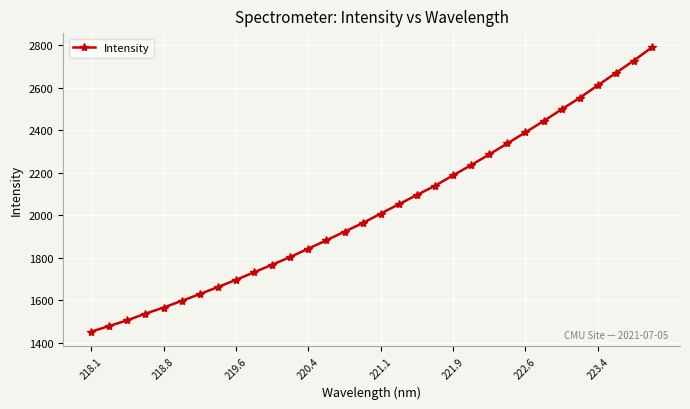

What is the minimum value shown in the chart?

1451.5